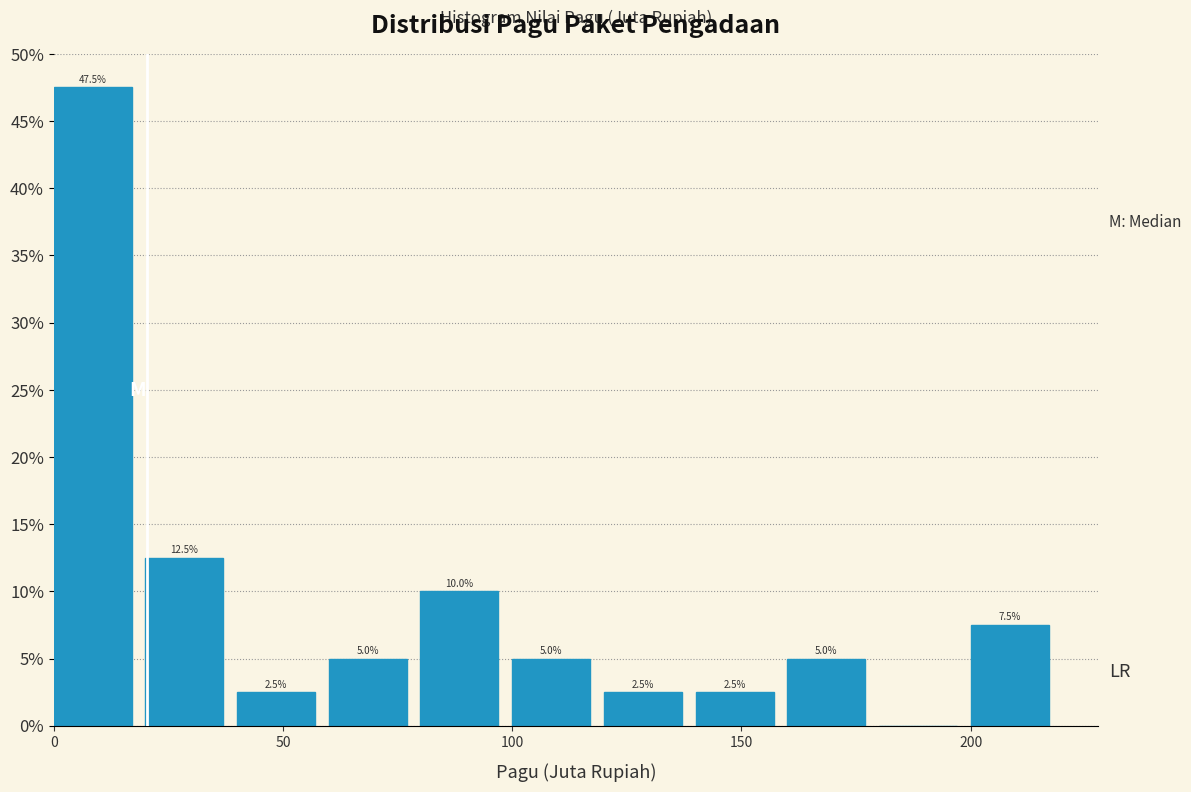

Which range on the x-axis has the tallest bar?

0 to 20